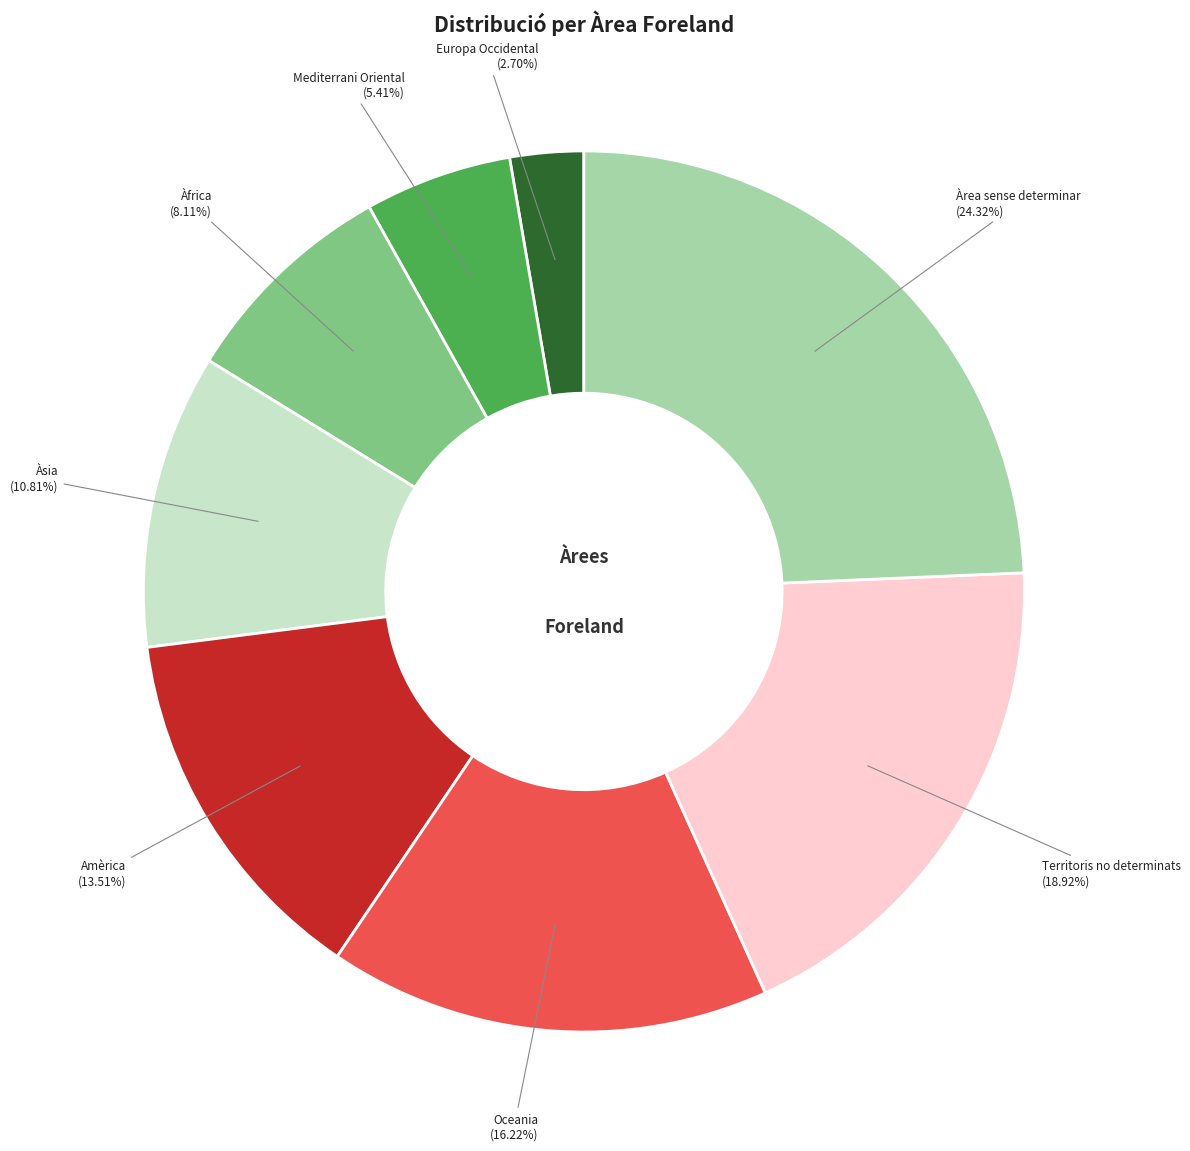

To the nearest percent, what portion does Àrea sense determinar represent?

24%